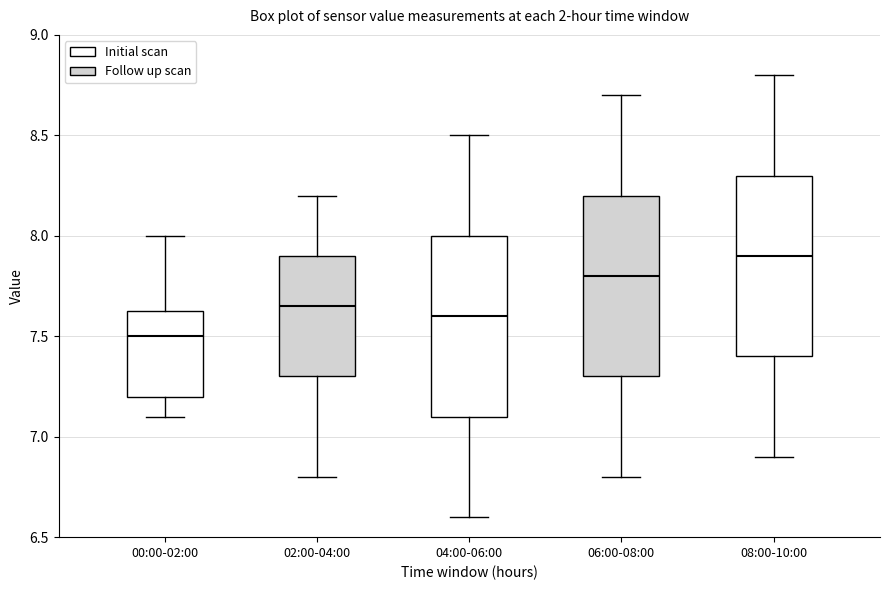

Where is the upper edge of the box for 08:00-10:00 on the y-axis? The values are not printed on the chart, so give them approximately, as read against the axis.

8.30